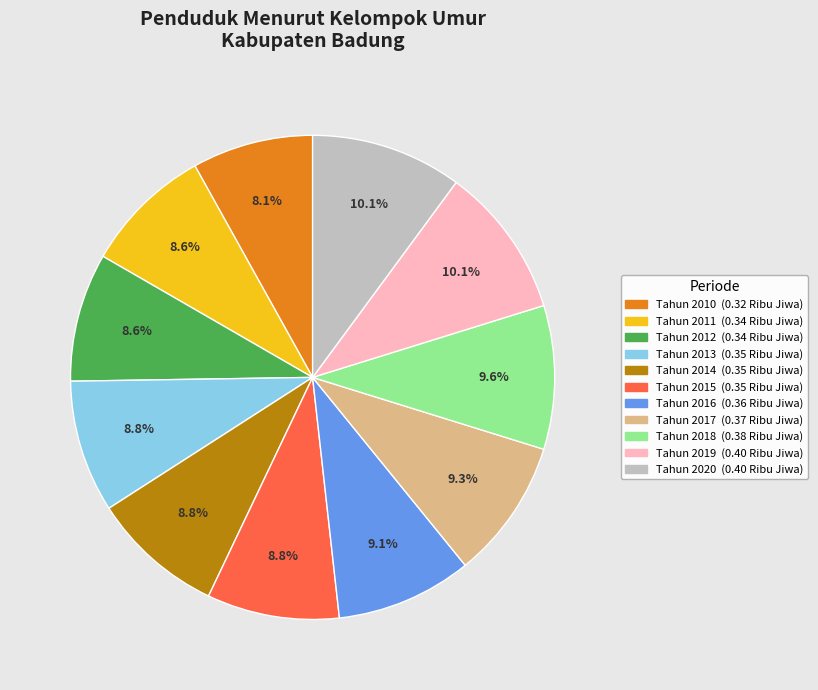

Which has a higher value, Tahun 2014 or Tahun 2019?

Tahun 2019